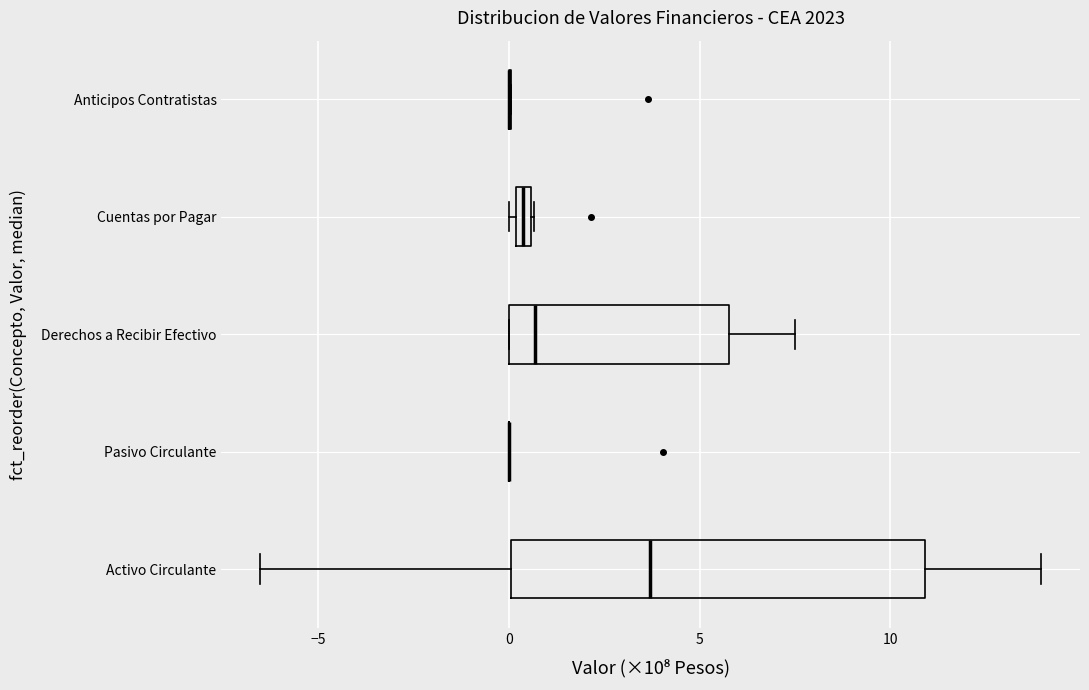

Which box is the widest, from its left edge to its right edge?

Activo Circulante